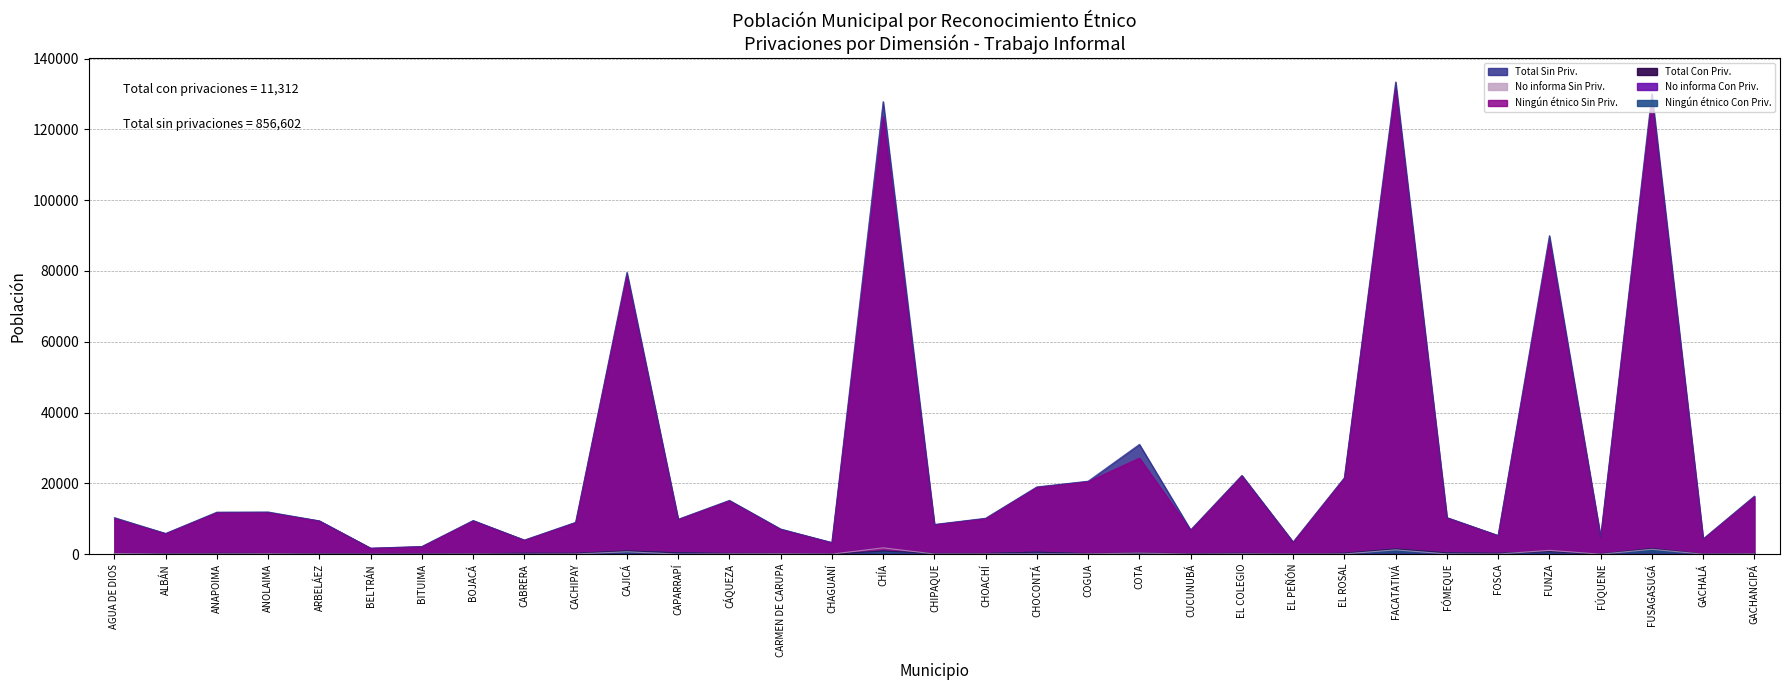

True or false: Total Sin Priv. and No informa Con Priv. cross at least once.

False